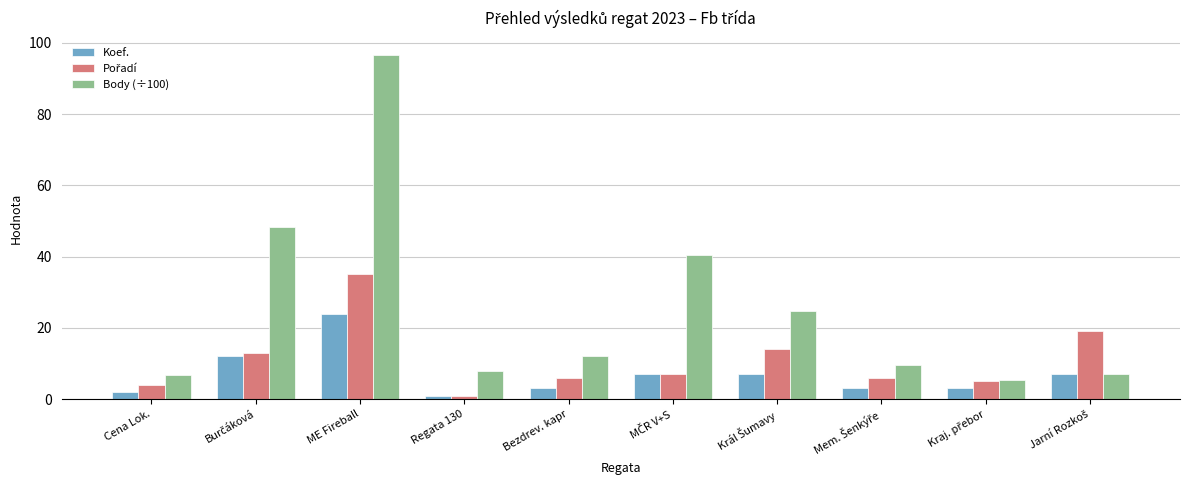

What is the difference between the second highest and minimum values in the Koef. series?

11.0